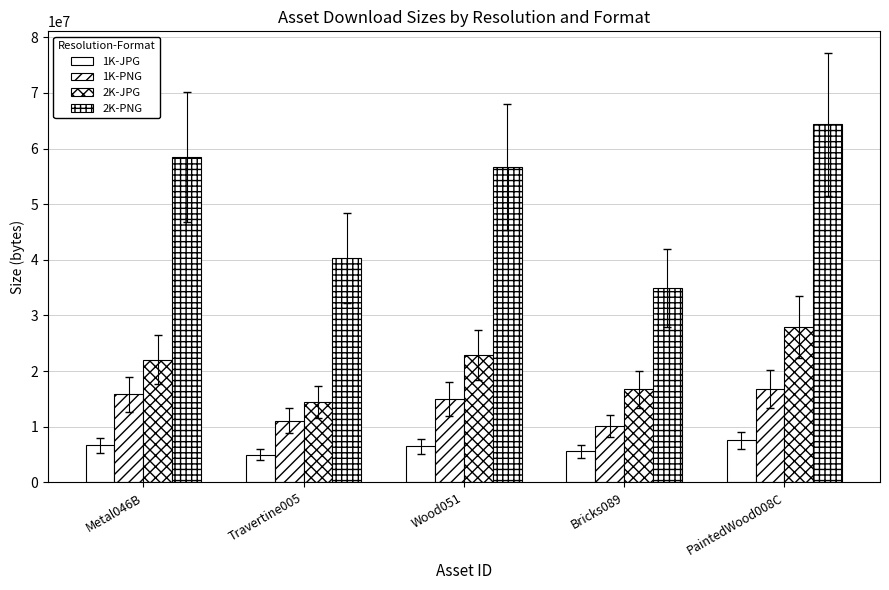

Count the 1K-PNG values in the range 11074006 to 15852659.

3